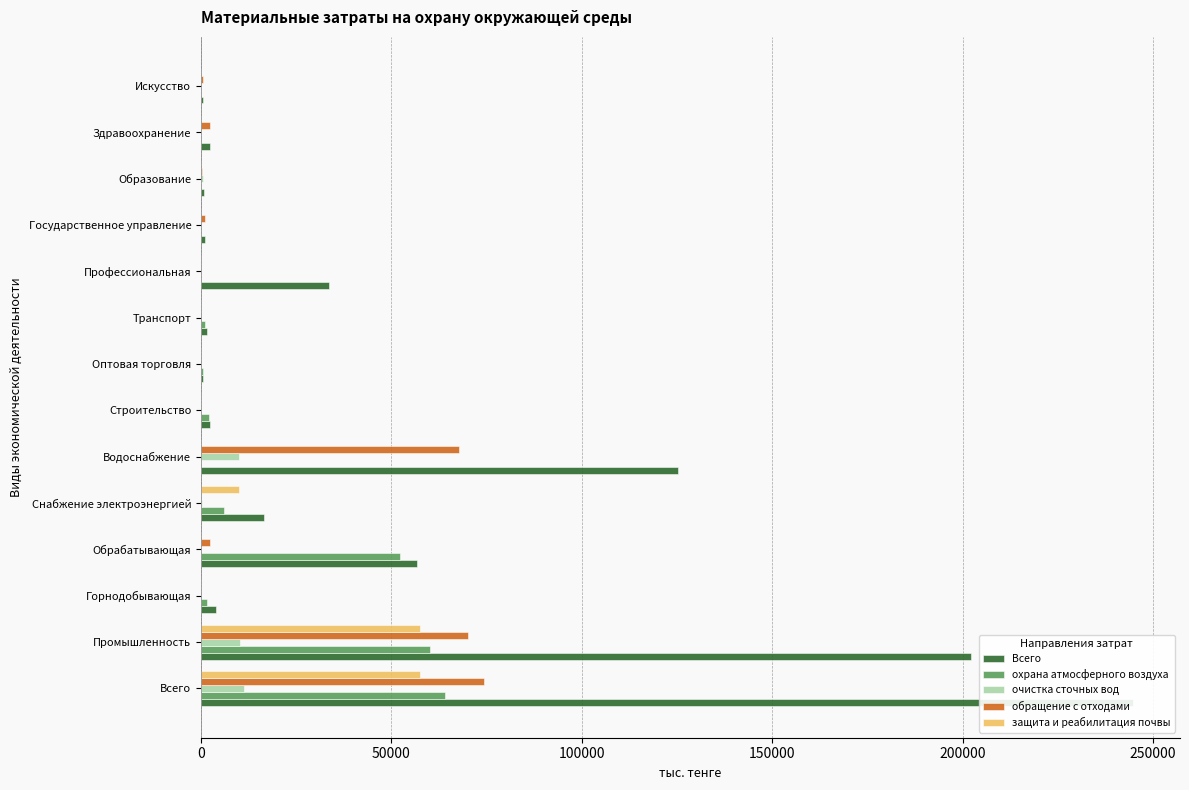

How many bars are there in total?

70